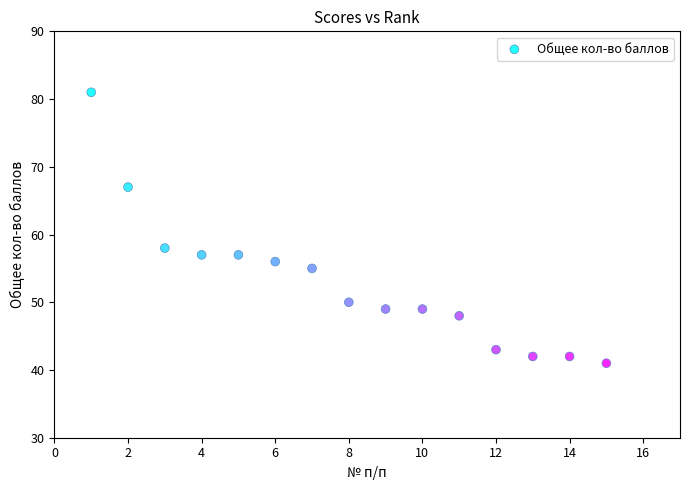

What is the range of Y values (max minus min)?

40